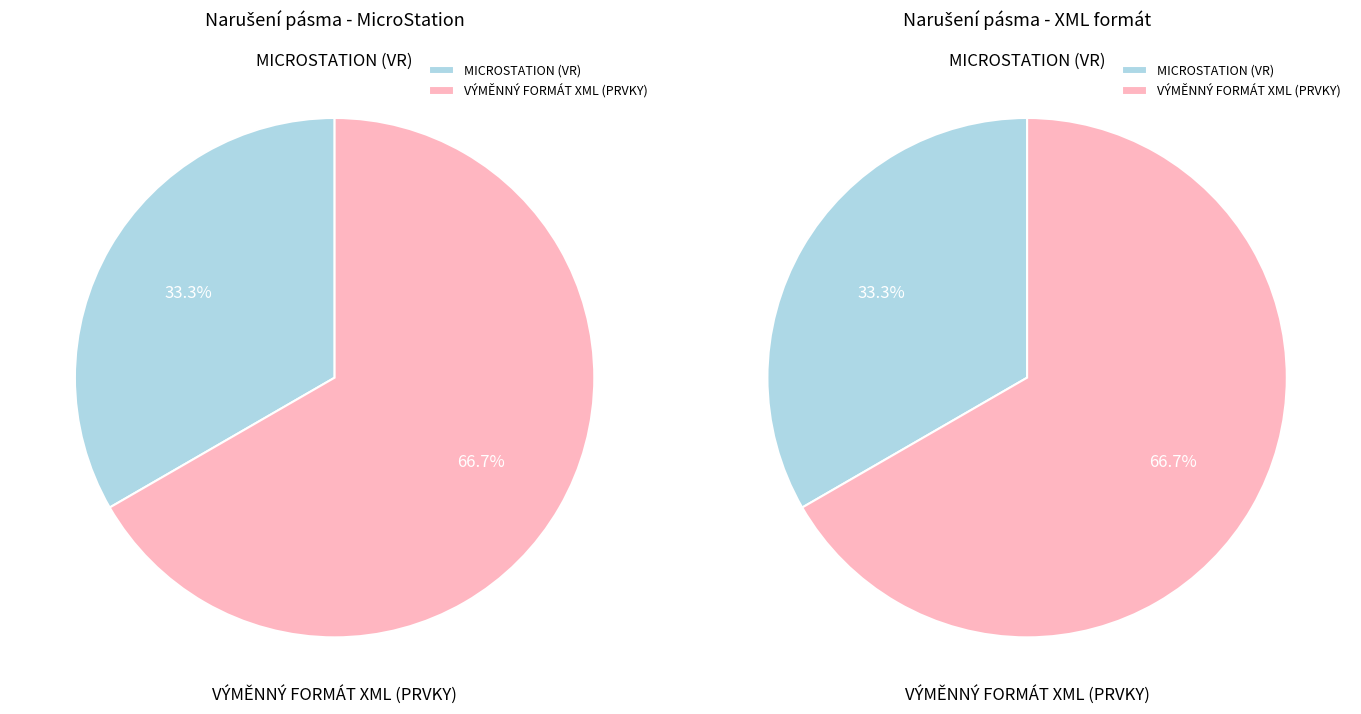

How many segments does this pie chart have?

2